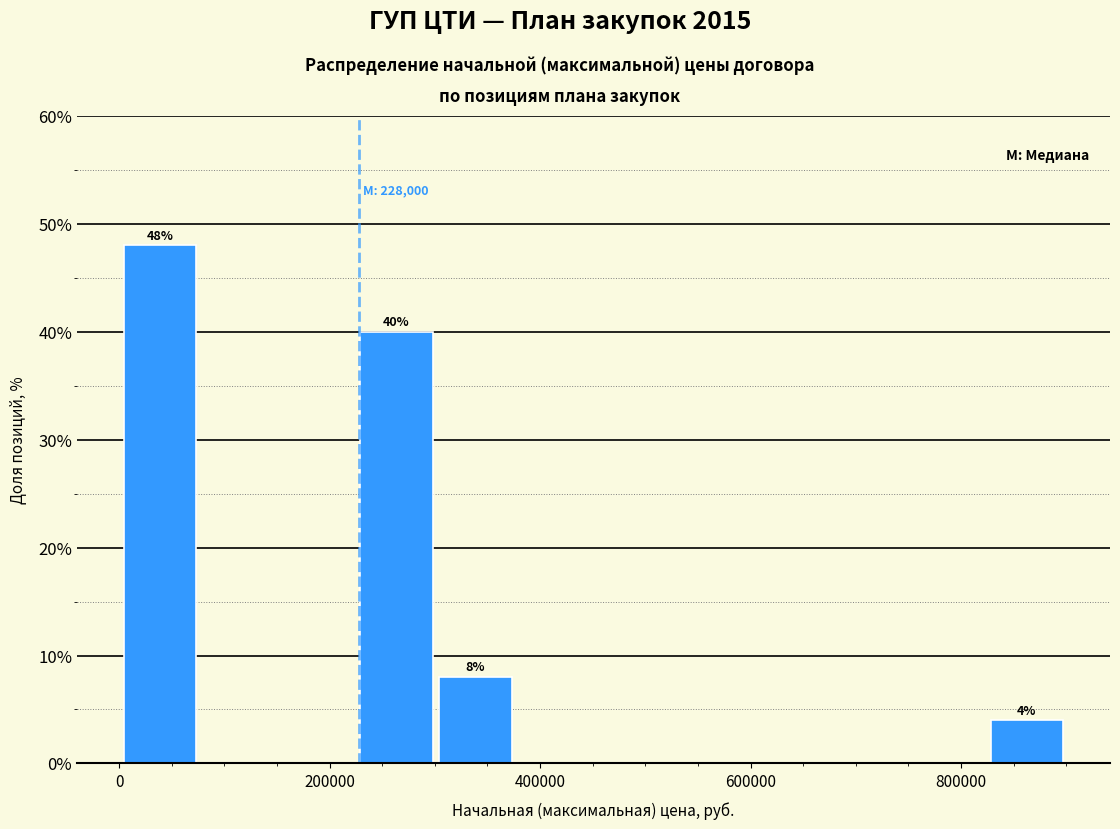

Read against the x-axis, roughly where is the centre of the tallest bar?

40000